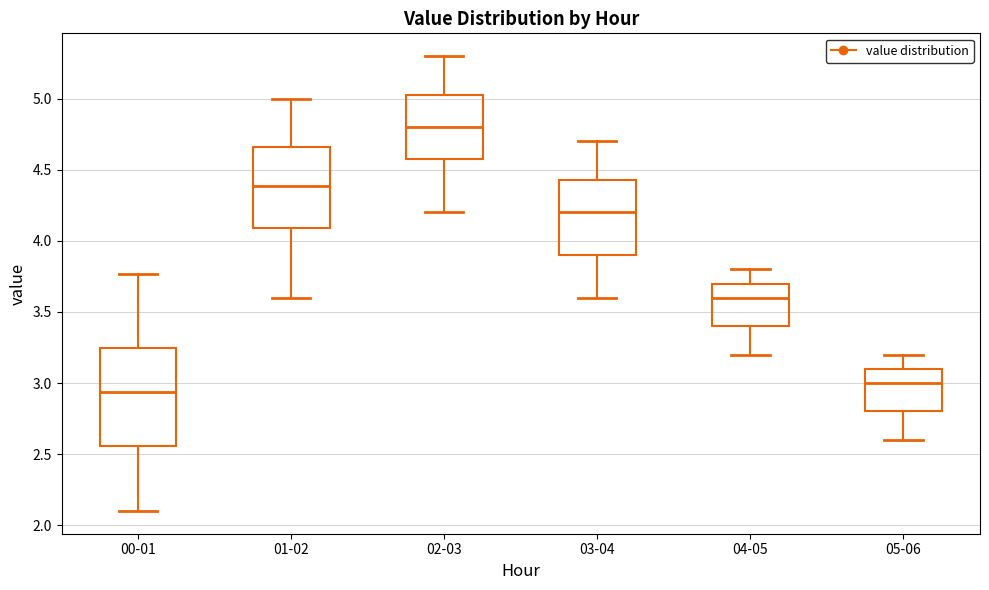

Where is the upper edge of the box for 04-05 on the y-axis? The values are not printed on the chart, so give them approximately, as read against the axis.

3.70